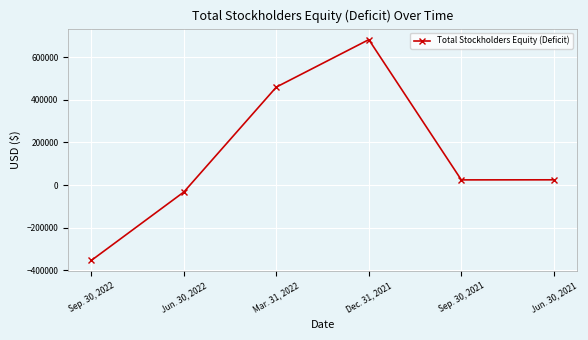

What is the maximum value shown in the chart?

682732